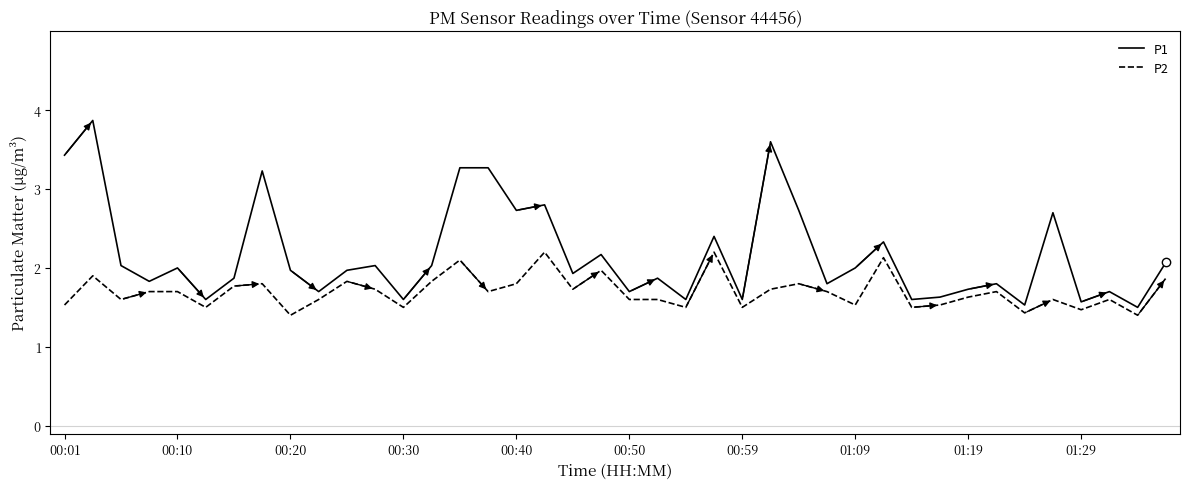

Which series has the largest range (max minus min)?

P1